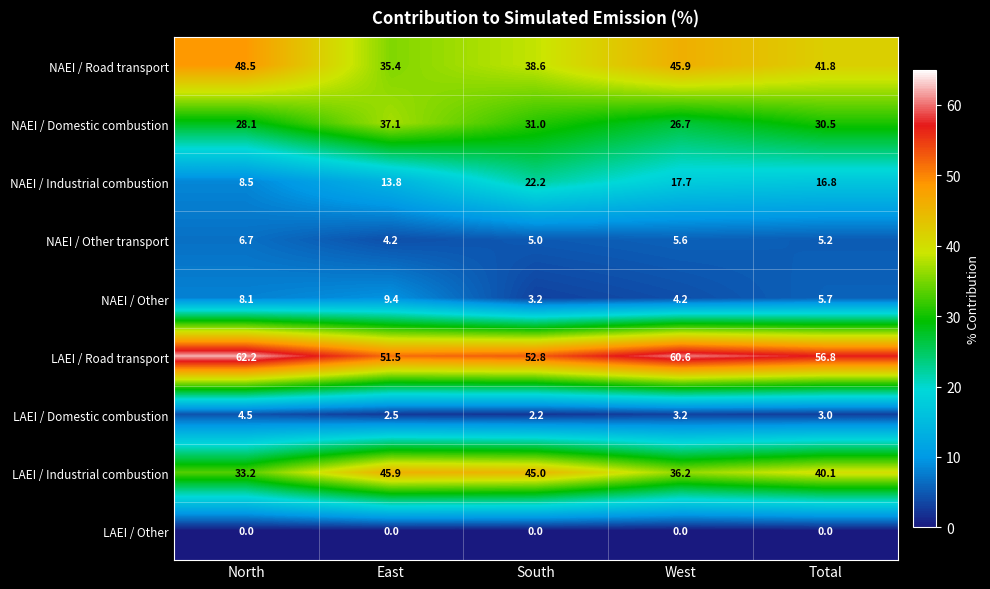

At which category is the sum across all series the highest?

West